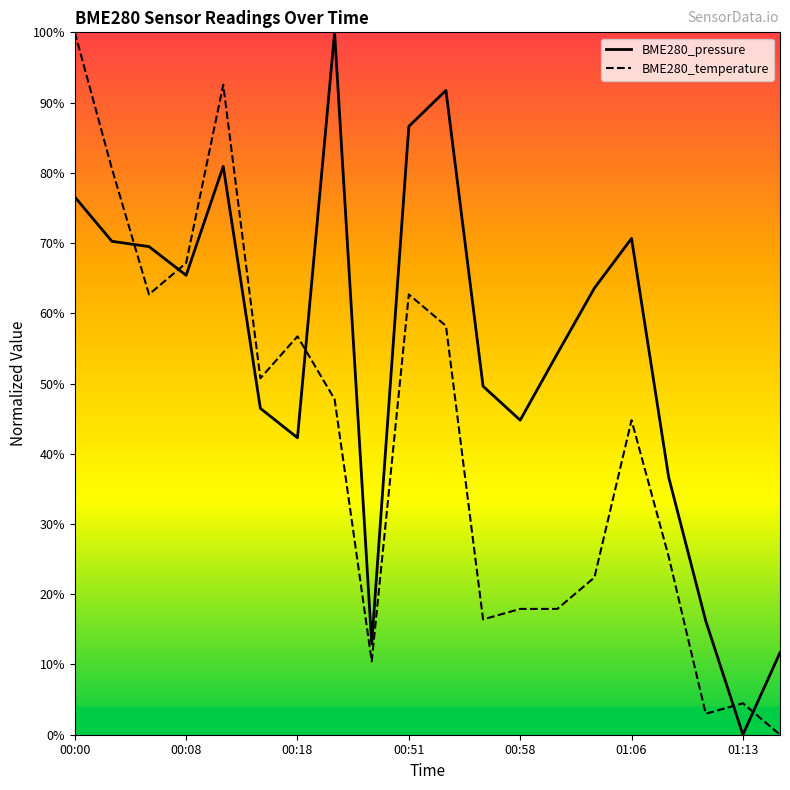

Which series has the largest range (max minus min)?

BME280_pressure